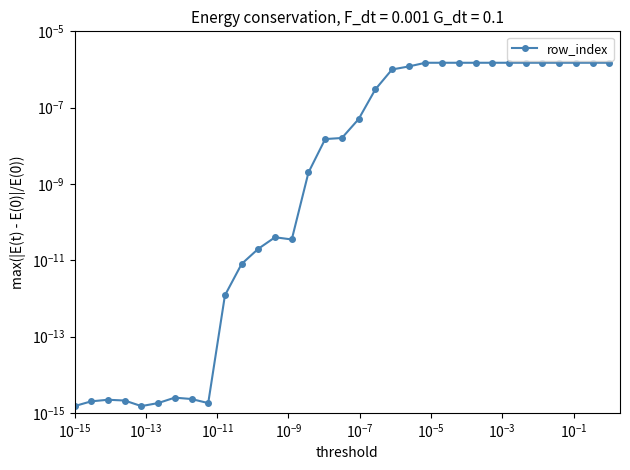

The value at 21 is 0.0. True or false?

False